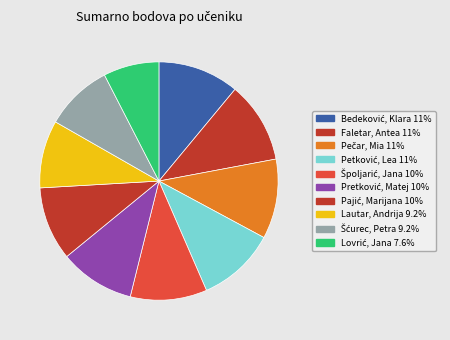

To the nearest percent, what portion does Špoljarić, Jana represent?

10%